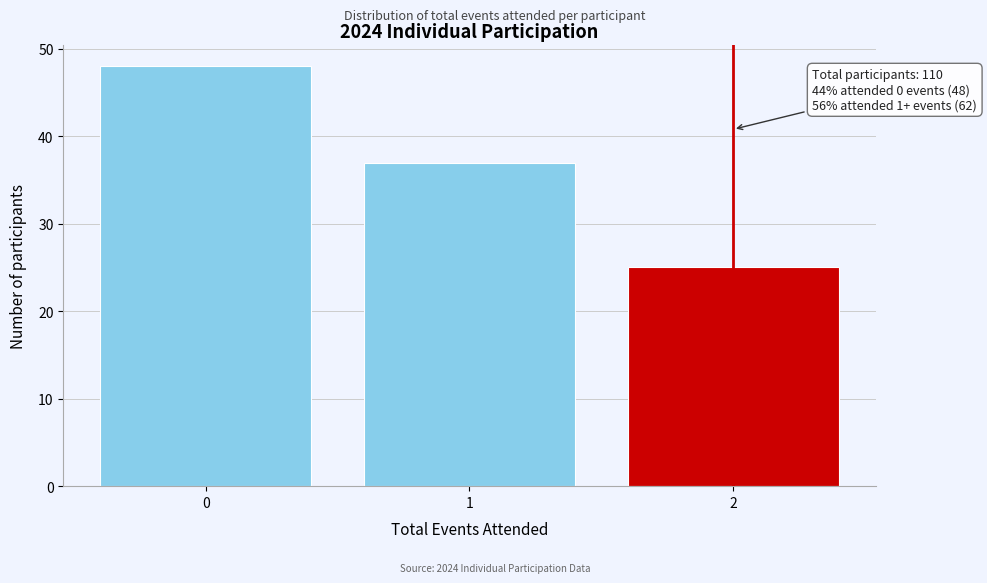

Over which range of the x-axis is the bar tallest?

-0.5 to 0.5